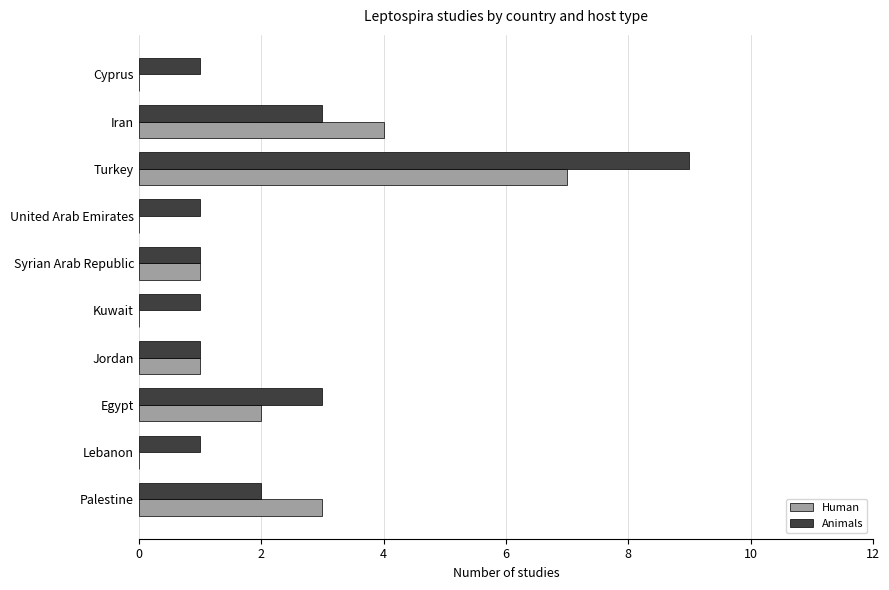

What is the sum of all Human values?

18